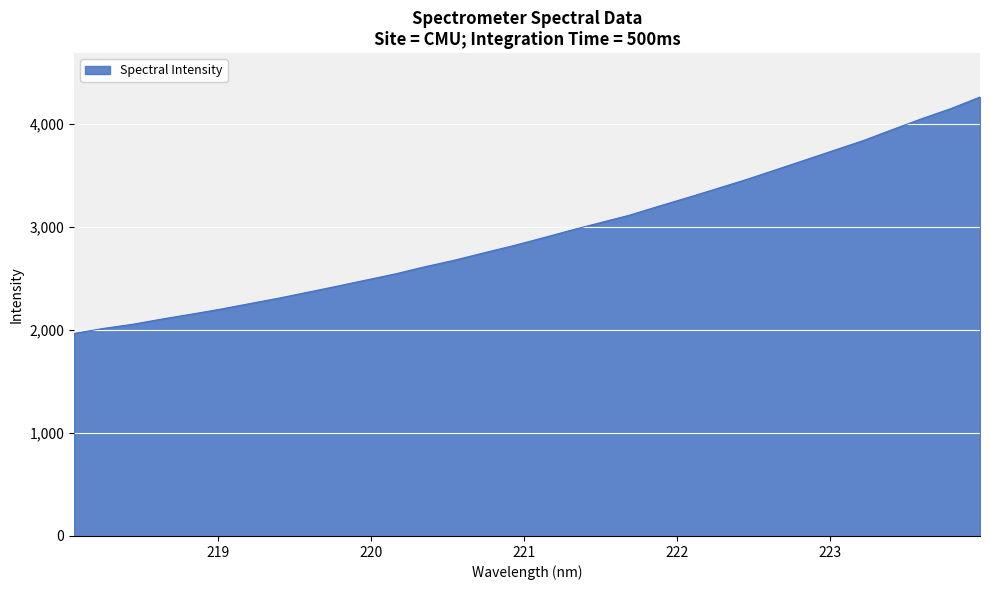

What is the smallest value displayed?

1965.9